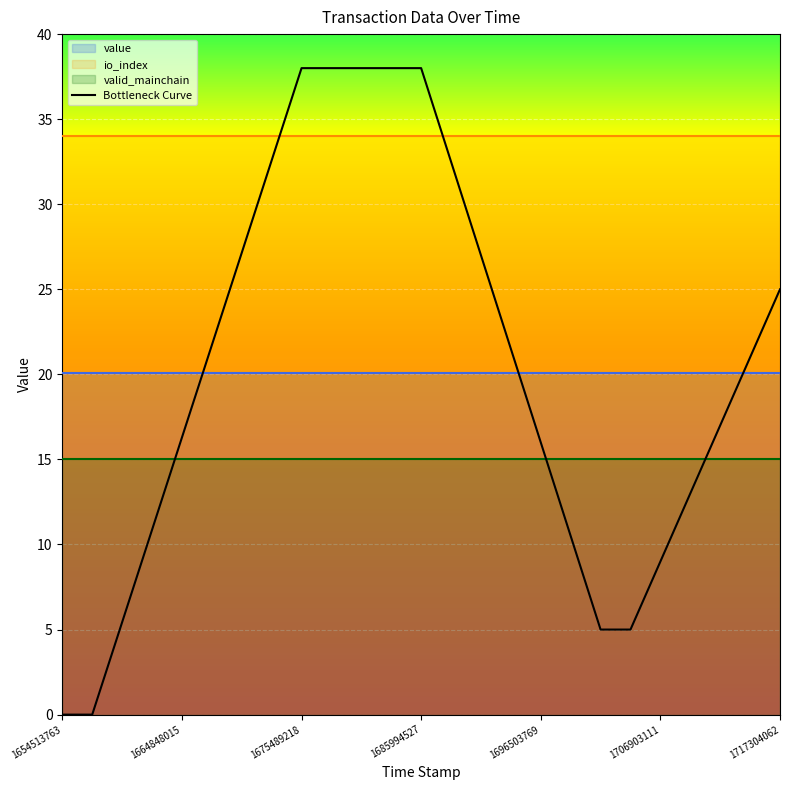

Reading left to right, what are all the values shown in this chart?

0.0	0.0	5.4	10.9	16.3	21.7	27.1	32.6	38.0	38.0	38.0	38.0	38.0	32.5	27.0	21.5	16.0	10.5	5.0	5.0	9.0	13.0	17.0	21.0	25.0